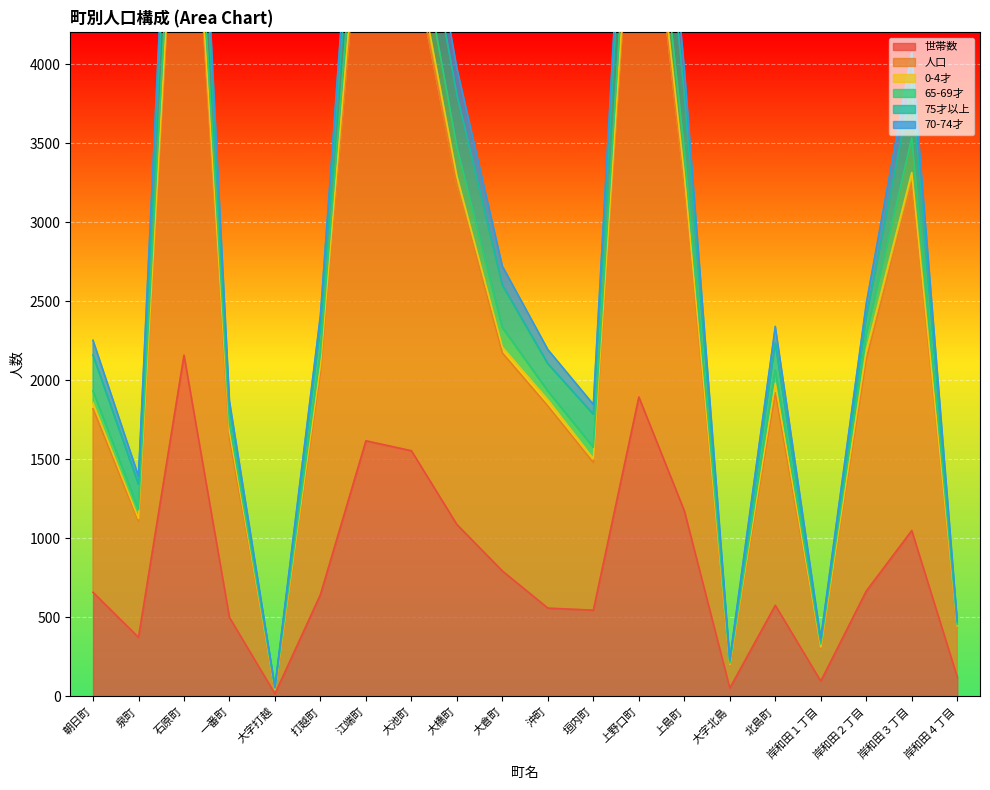

What is the highest value of the 世帯数 series?

2160